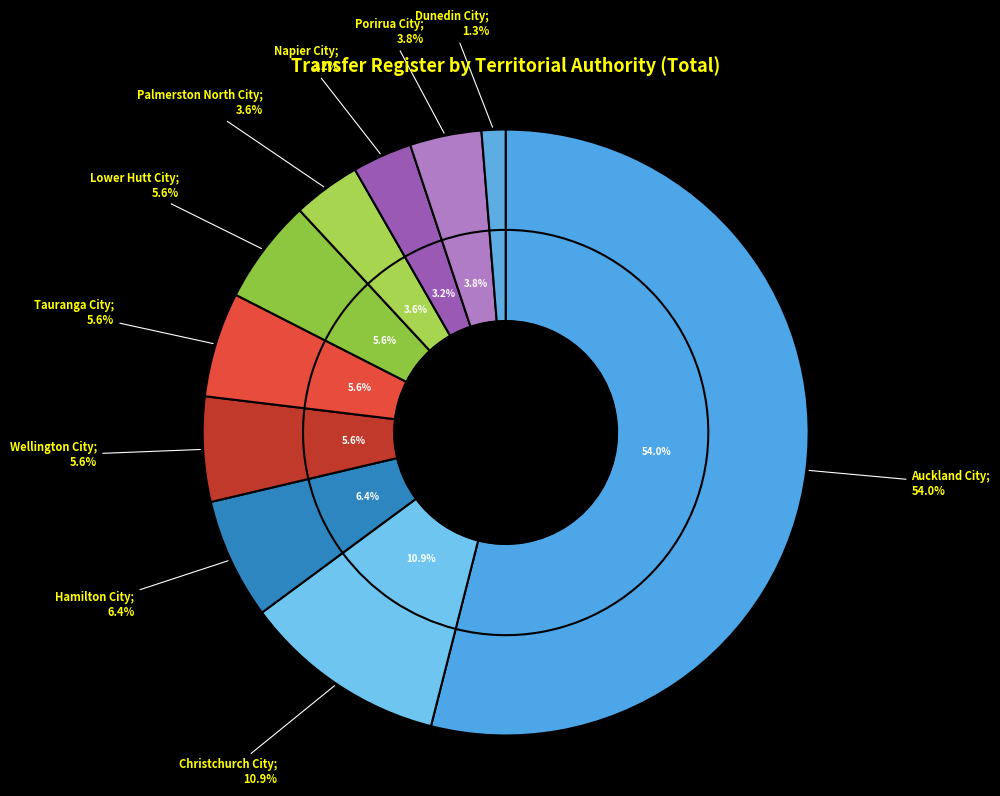

How many segments does this pie chart have?

10